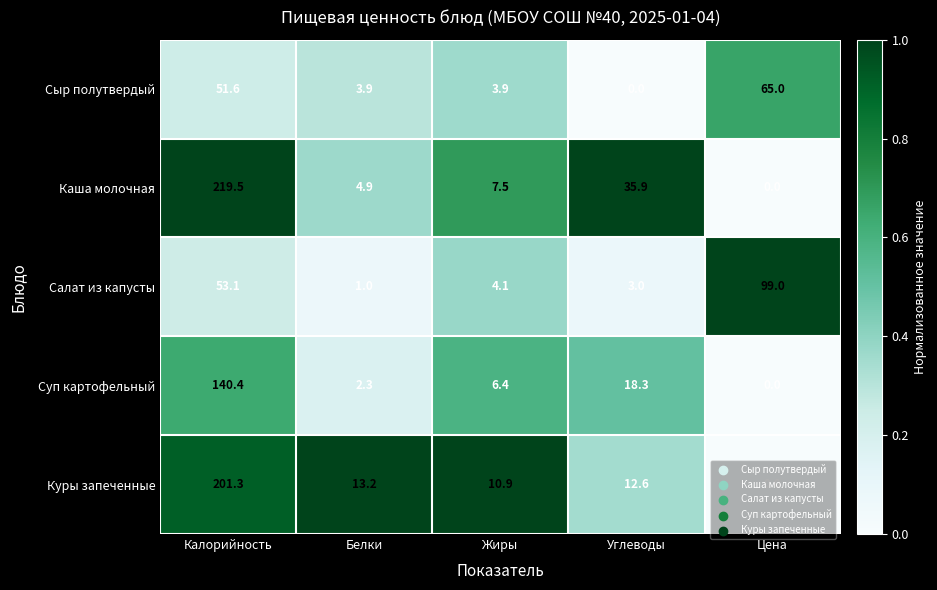

How many data points does each series have?

5